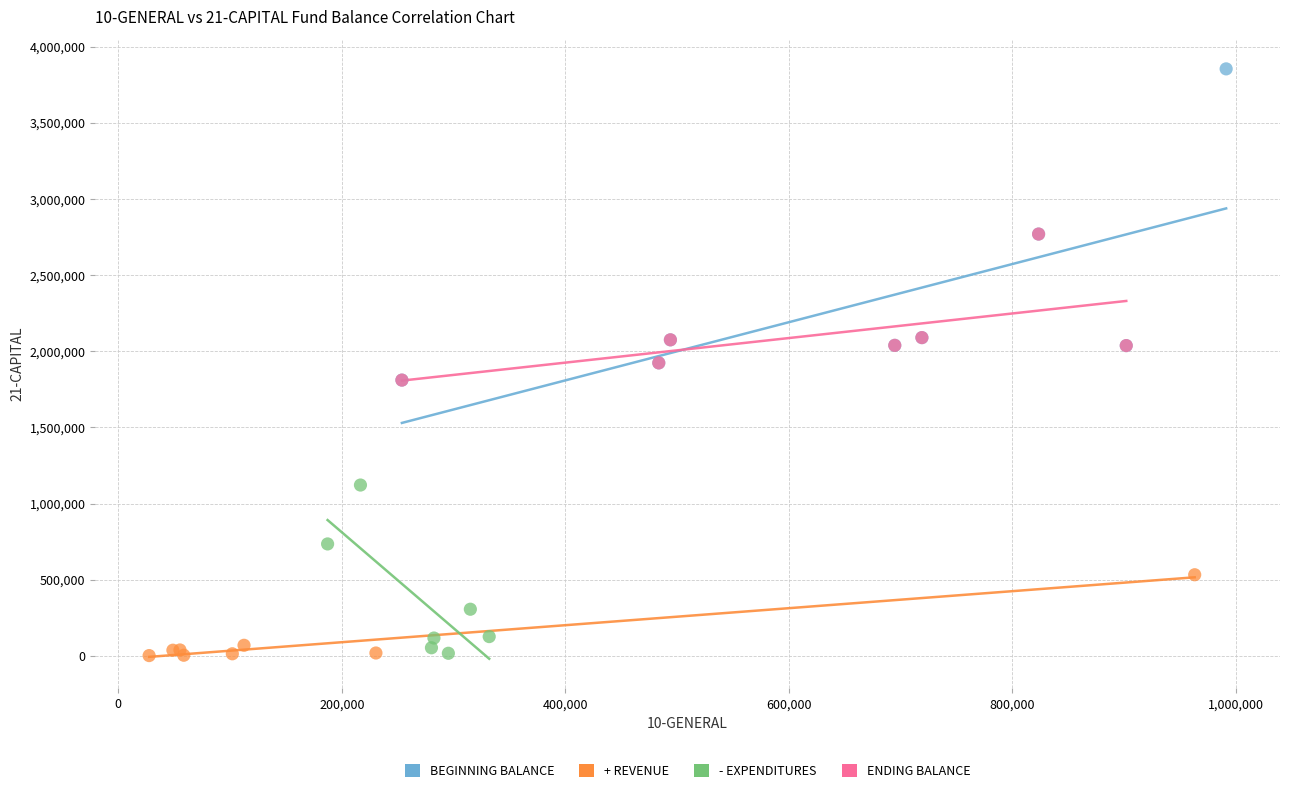

Which series has the largest Y range (max minus min)?

BEGINNING BALANCE